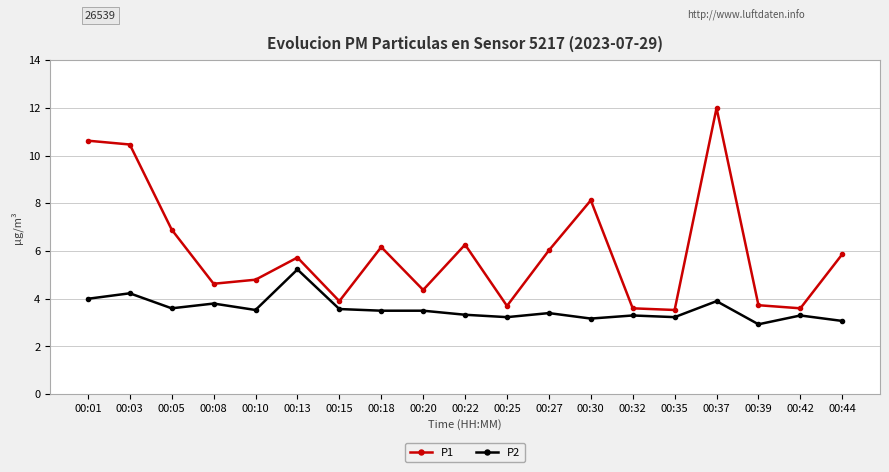

True or false: P1 has more than 1 points higher than both neighbors.

True